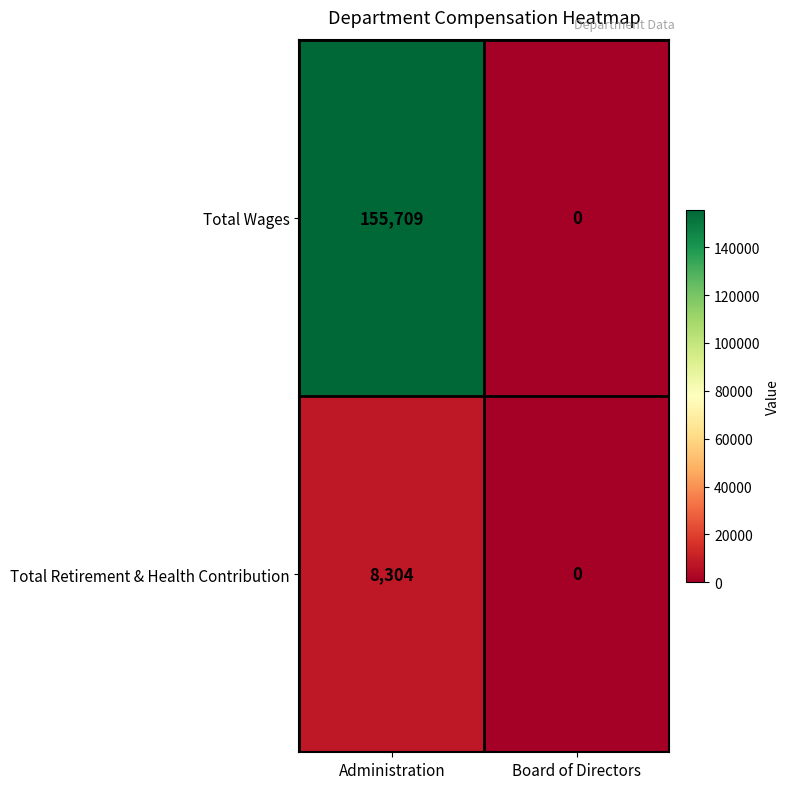

What is the total value across all series at Administration?

164013